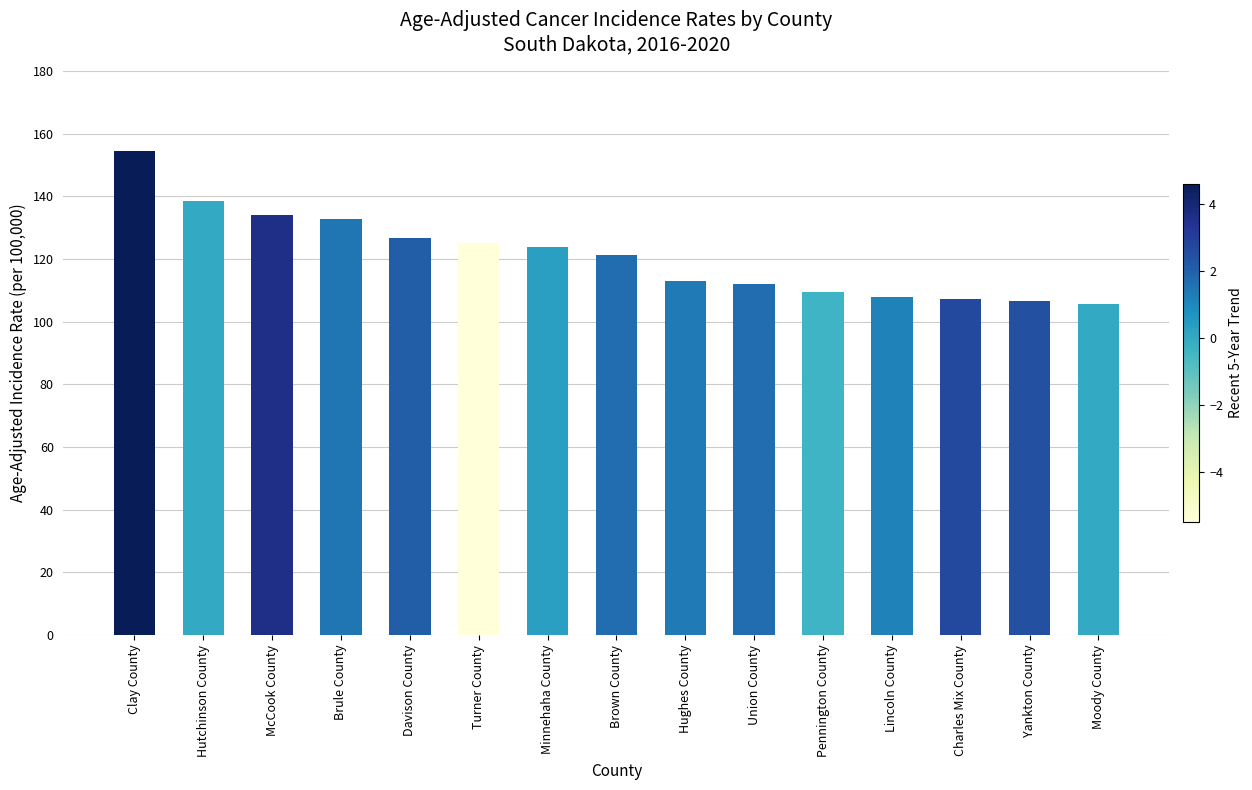

What is the minimum value shown in the chart?

105.8